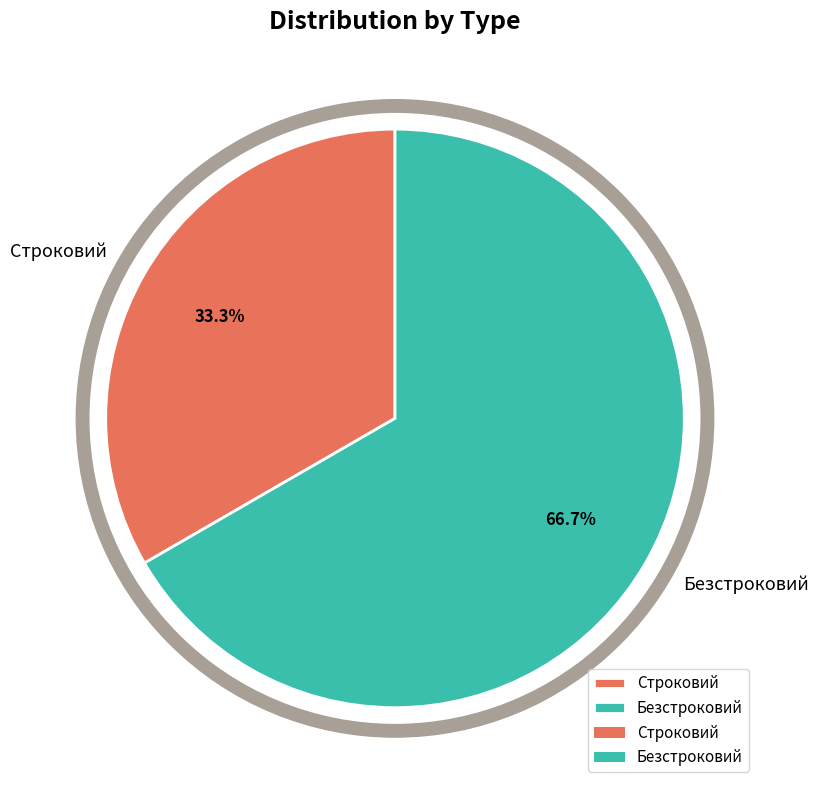

How many segments does this pie chart have?

2